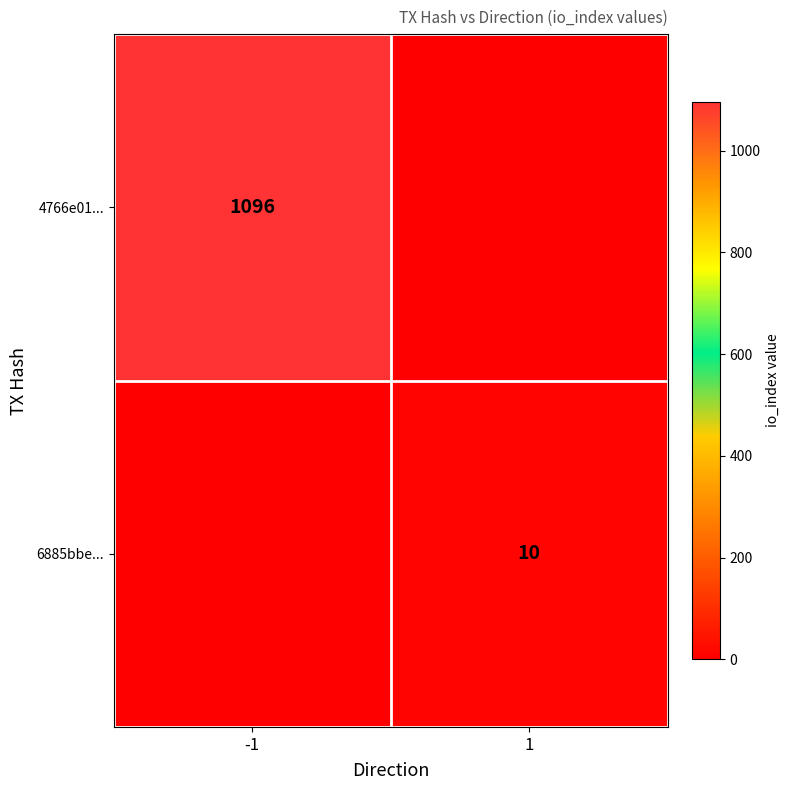

True or false: 4766e01... has a value of 1096 at -1.

True